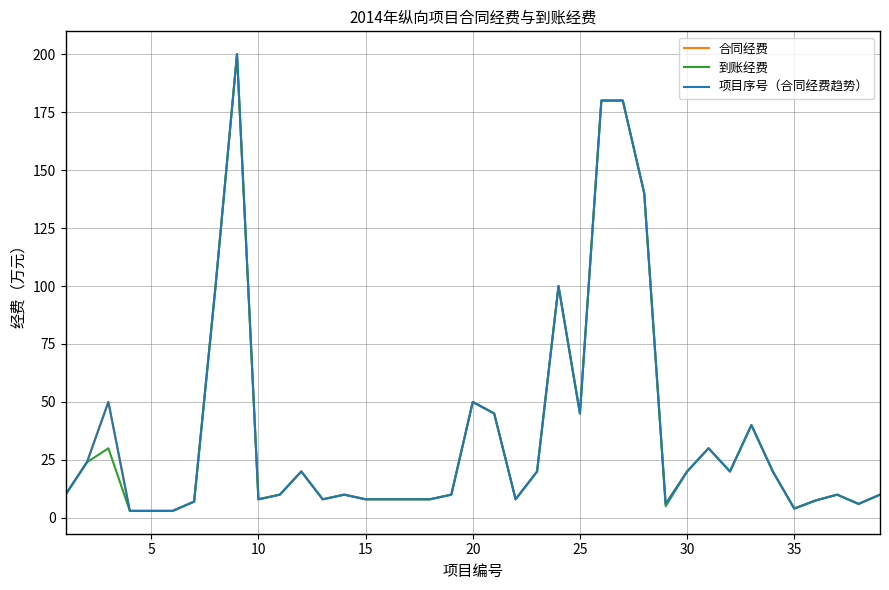

How many interior local peaks does the 项目序号（合同经费趋势） series have?

9